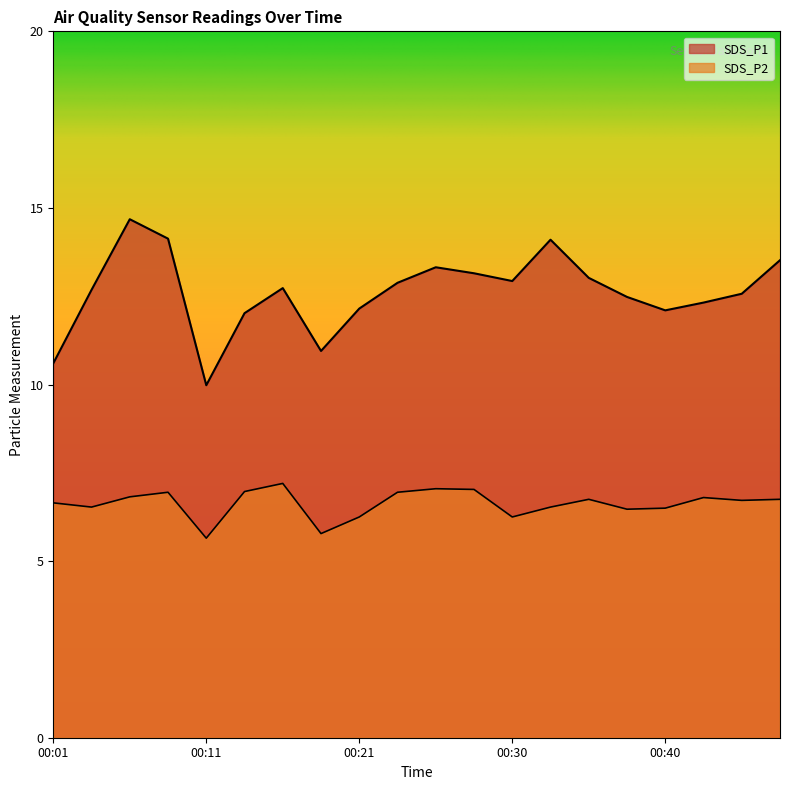

Reading right to left, what are all the values shown in this chart?

SDS_P1: 13.5	12.6	12.3	12.1	12.5	13.0	14.1	12.9	13.2	13.3	12.9	12.2	10.9	12.7	12.0	10.0	14.1	14.7	12.7	10.6
SDS_P2: 6.8	6.7	6.8	6.5	6.5	6.8	6.5	6.2	7.0	7.0	7.0	6.2	5.8	7.2	7.0	5.7	7.0	6.8	6.5	6.7